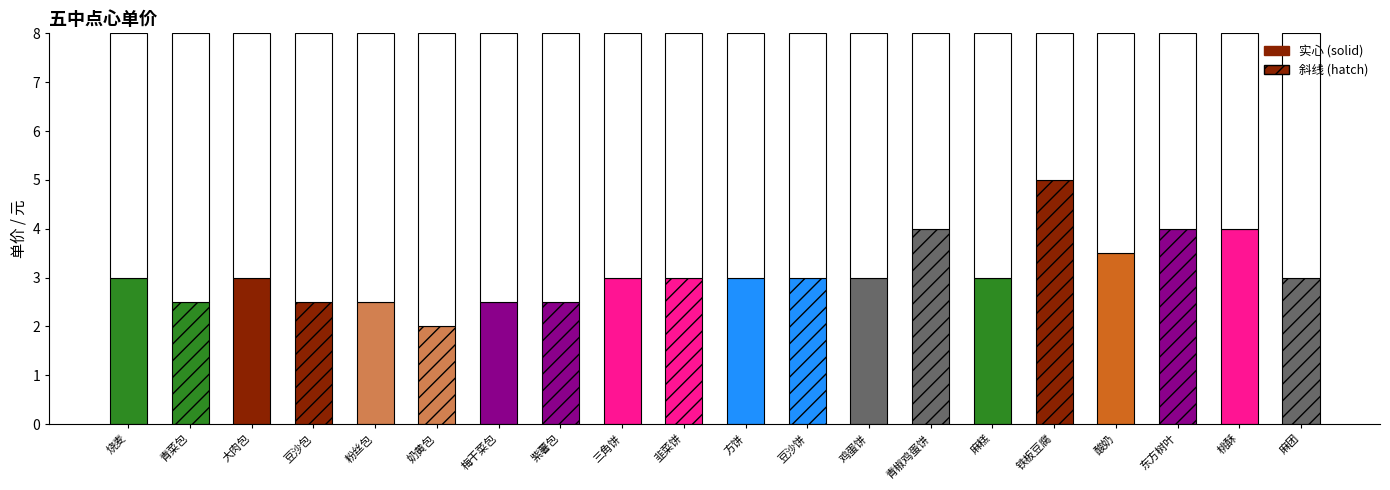

Reading left to right, what are all the values shown in this chart?

烧麦=3.0	青菜包=2.5	大肉包=3.0	豆沙包=2.5	粉丝包=2.5	奶黄包=2.0	梅干菜包=2.5	紫薯包=2.5	三角饼=3.0	韭菜饼=3.0	方饼=3.0	豆沙饼=3.0	鸡蛋饼=3.0	青椒鸡蛋饼=4.0	麻糕=3.0	铁板豆腐=5.0	酸奶=3.5	东方树叶=4.0	桃酥=4.0	麻团=3.0